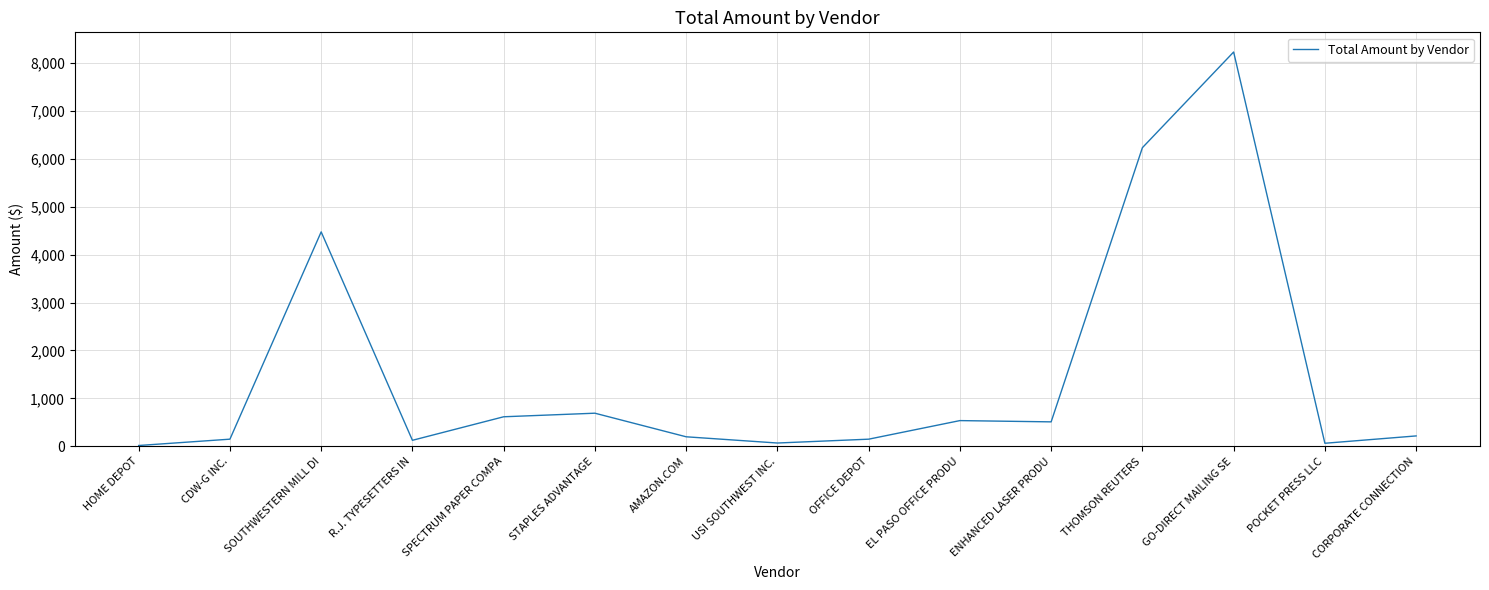

Is it true that the value at SPECTRUM PAPER COMPA is 618.0?

True